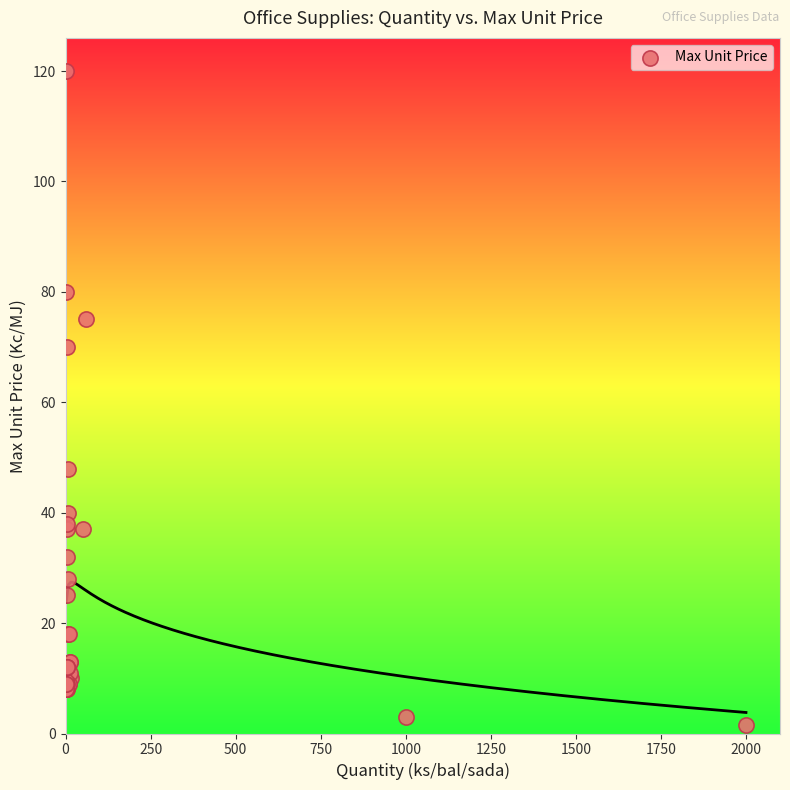

What Y value in the scatter plot is closest to 60?

70.0